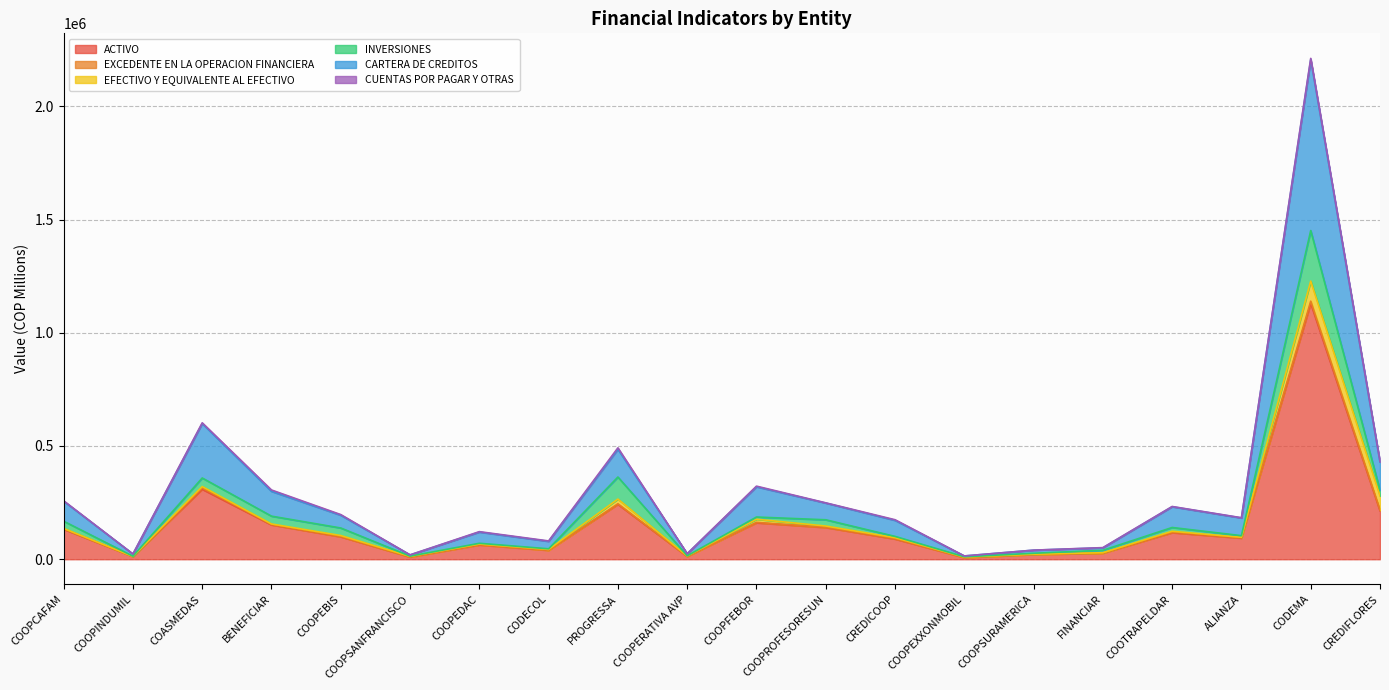

At CREDIFLORES, list the series in order from smallest to largest.

CUENTAS POR PAGAR Y OTRAS, EXCEDENTE EN LA OPERACION FINANCIERA, INVERSIONES, EFECTIVO Y EQUIVALENTE AL EFECTIVO, CARTERA DE CREDITOS, ACTIVO